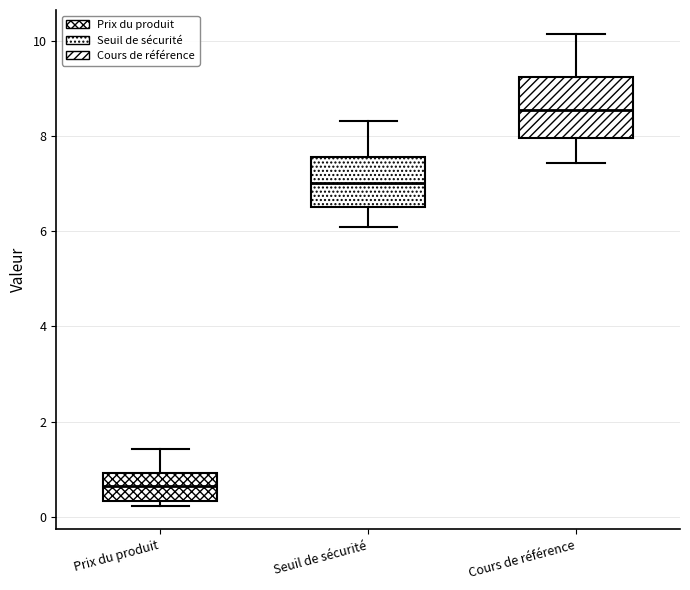

Reading left to right, transcribe this box plot: for each box, give where its median line is, the range the box spans, and where its two whiskers end, as read against the y-axis. The values are not printed on the chart, so give them approximately, as read against the axis.

Prix du produit: median 0.6, box 0.4 to 1.0, whiskers 0.2 to 1.4
Seuil de sécurité: median 7.0, box 6.6 to 7.6, whiskers 6.0 to 8.4
Cours de référence: median 8.6, box 8.0 to 9.2, whiskers 7.4 to 10.2